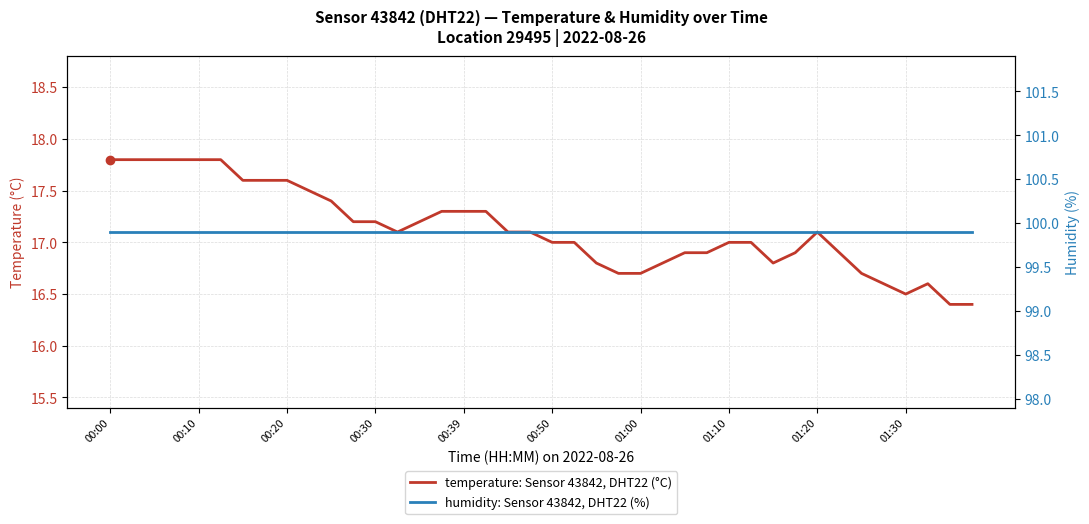

What is the lowest value of the temperature: Sensor 43842, DHT22 (°C) series?

16.4